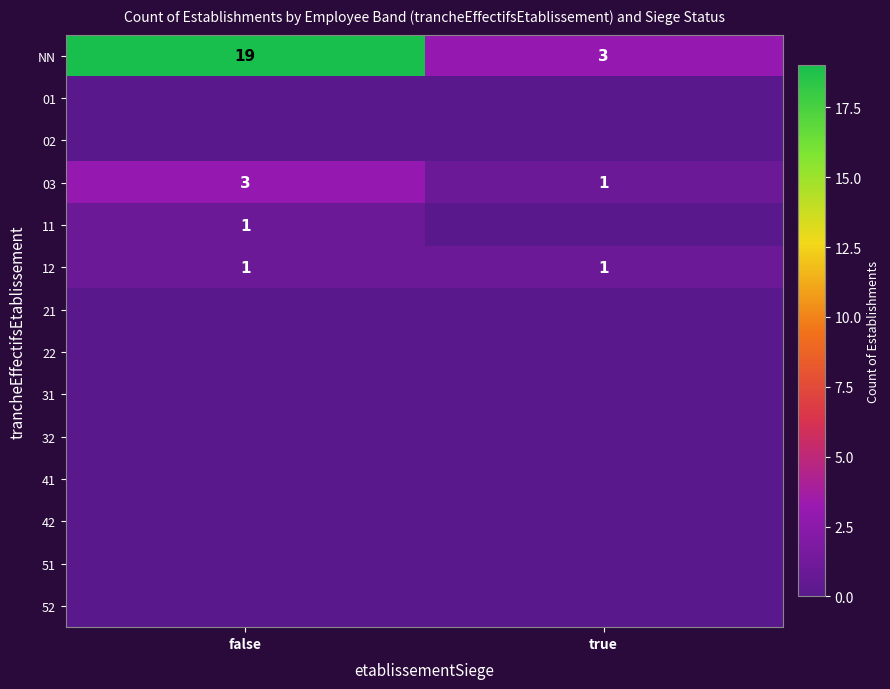

At how many categories does at least one series exceed 9?

1